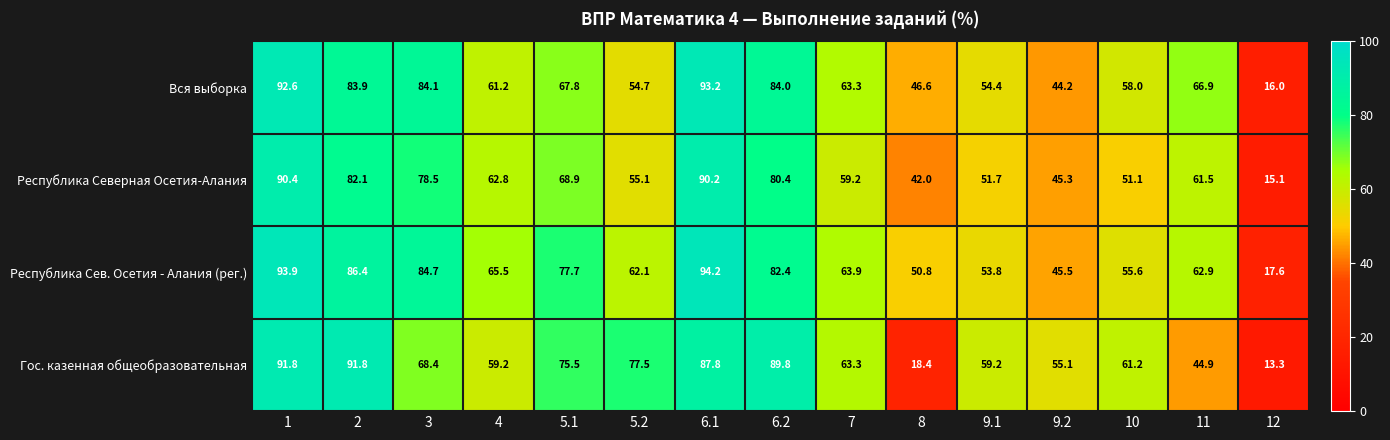

Which category has the lowest value across all series?

12